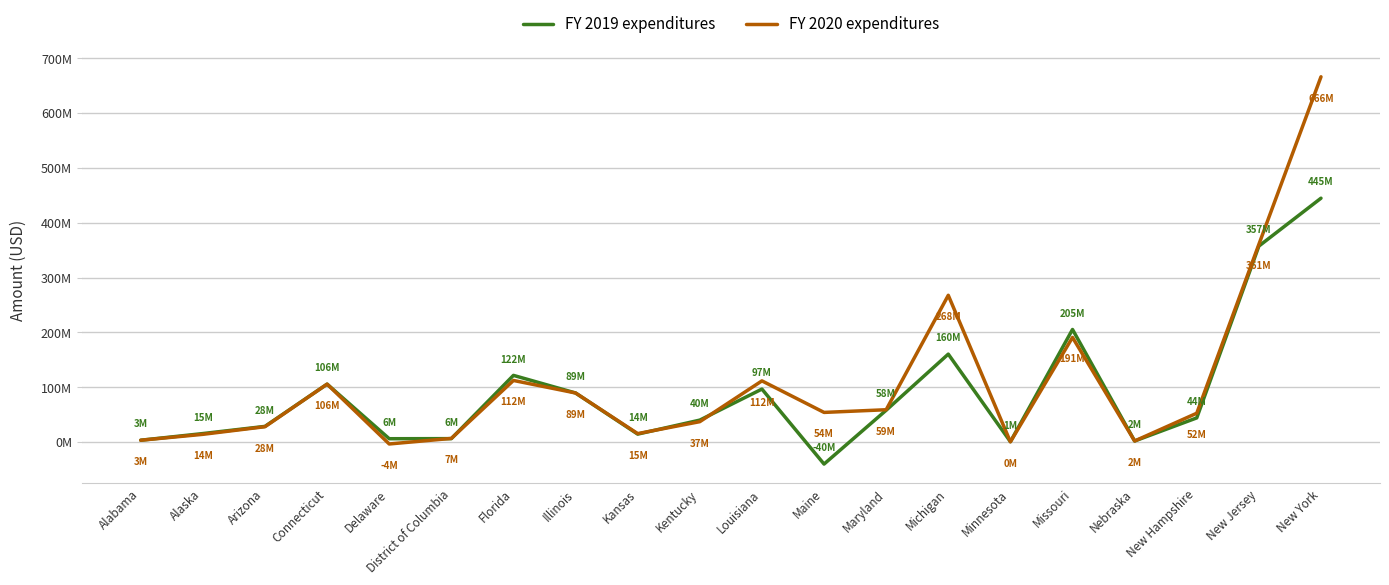

What are all the series names shown in the legend?

FY 2019 expenditures, FY 2020 expenditures